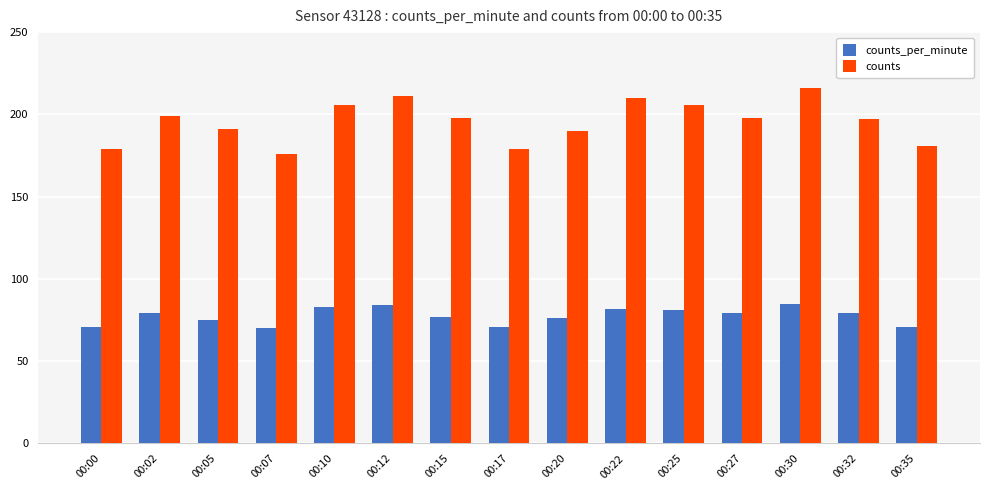

True or false: counts_per_minute has a value of 79 at 00:32.

True